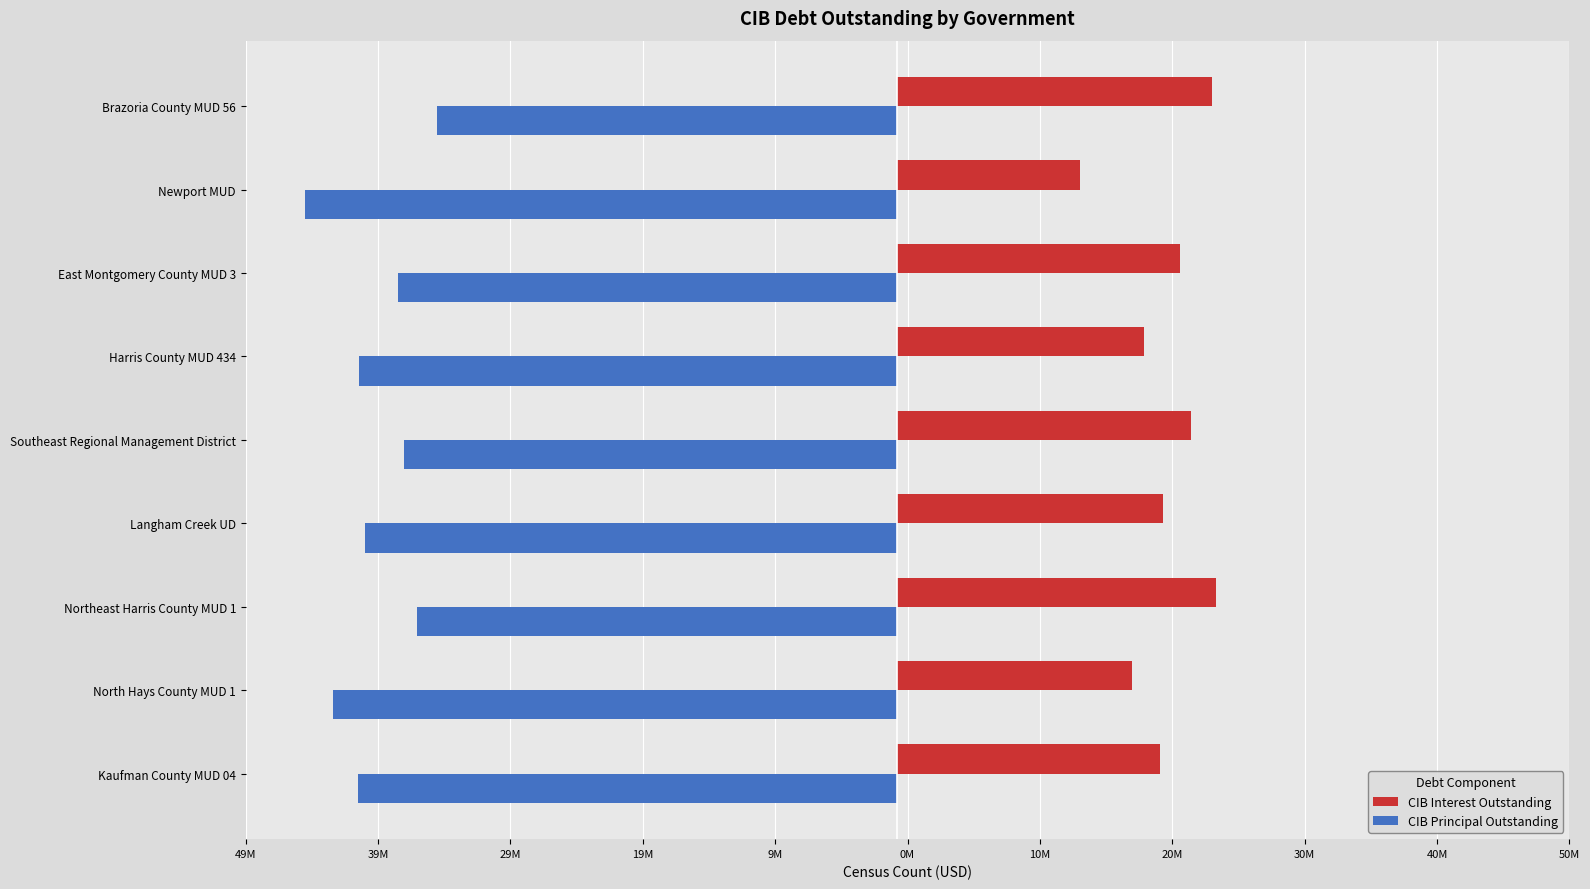

Reading left to right, what are all the values shown in this chart?

CIB Interest Outstanding: 19813817.6	17731083.9	24048567.2	20093337.7	22160581.7	18644142.3	21349028.0	13818231.6	23752422.4
CIB Principal Outstanding: -40775000.0	-42630000.0	-36310000.0	-40215000.0	-37280000.0	-40675000.0	-37705000.0	-44760000.0	-34805000.0